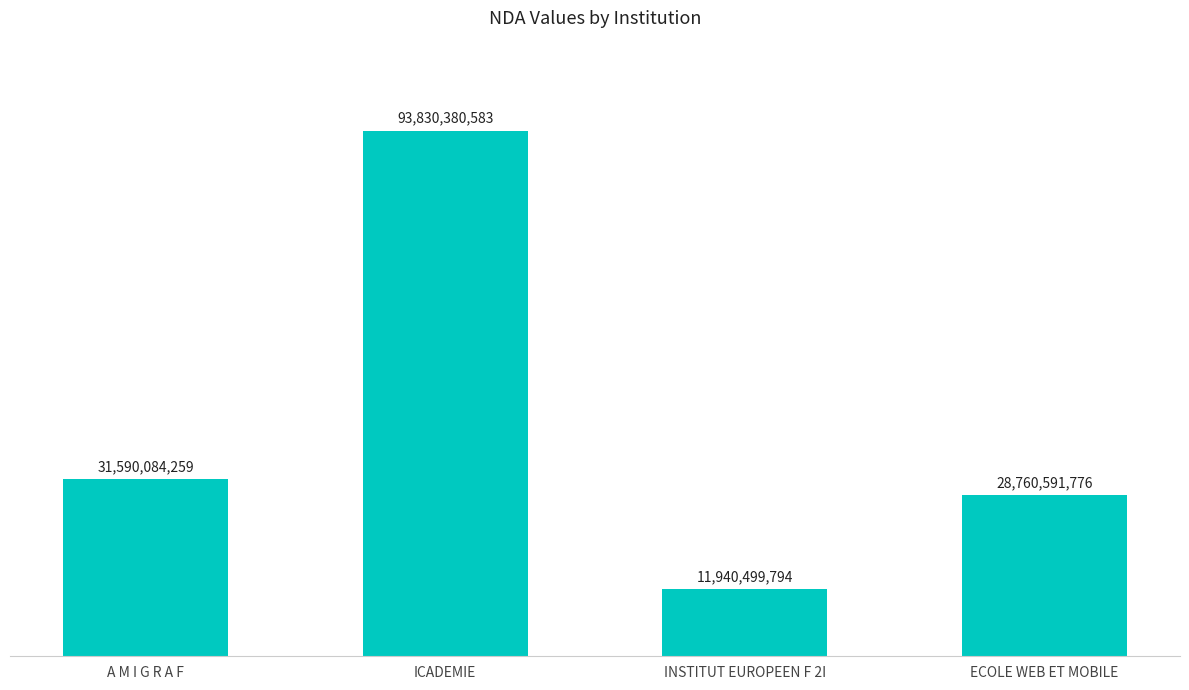

Does the chart contain any negative values?

No